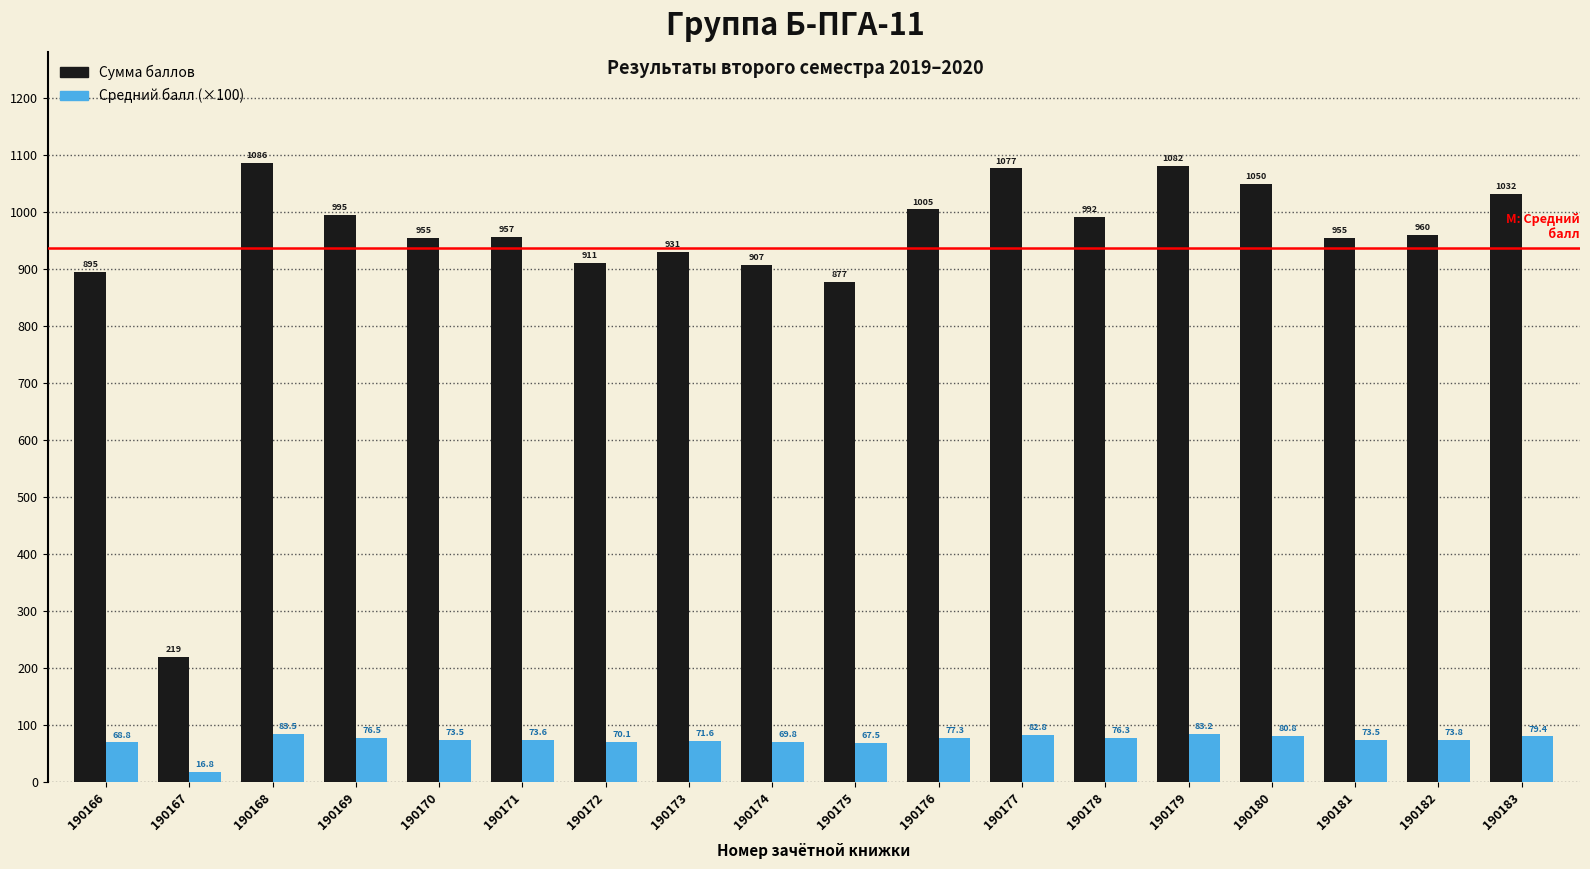

How many bars are there in total?

36